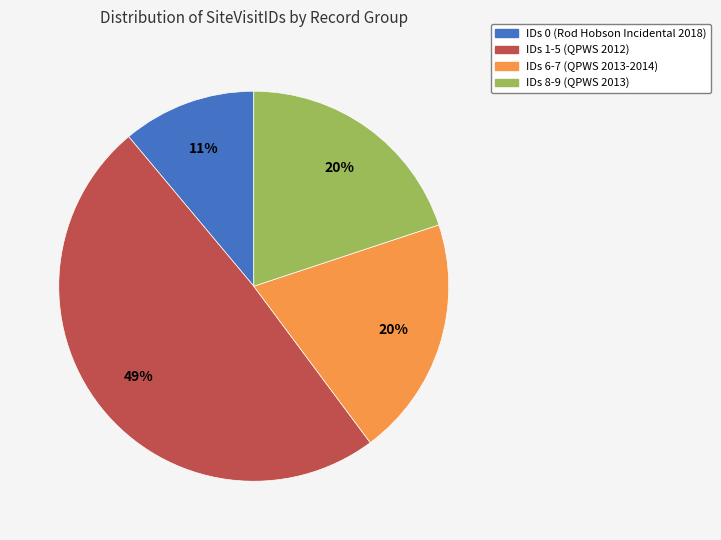

Is there any slice that represents more than half of the pie?

No